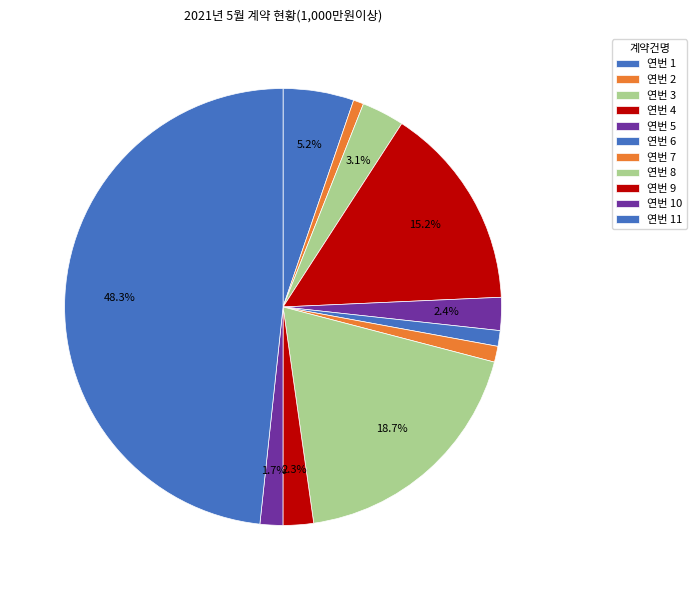

Is there a majority slice in this chart?

No